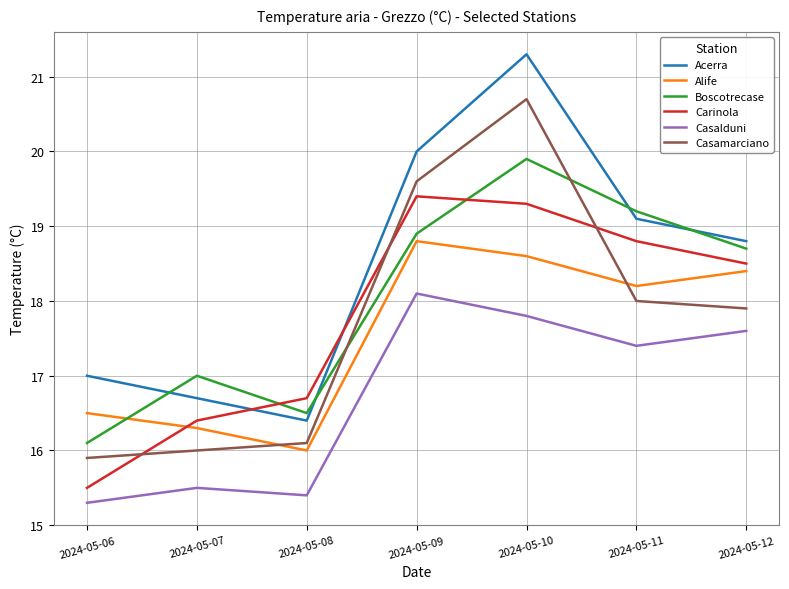

How many lines are shown in the chart?

6